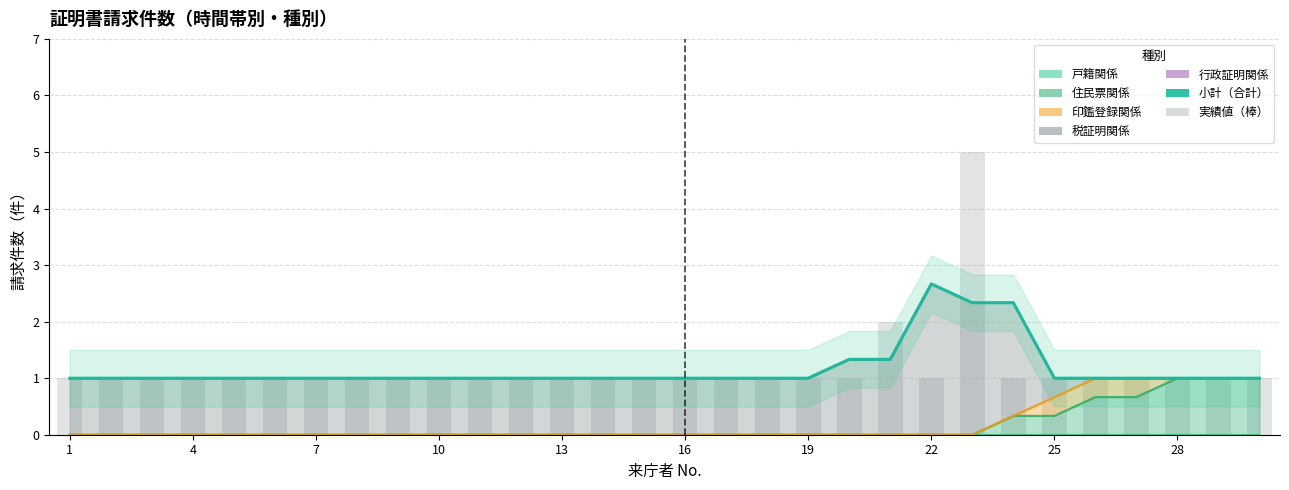

Is it true that 実績値（棒） equals 1.0 at 4?

True